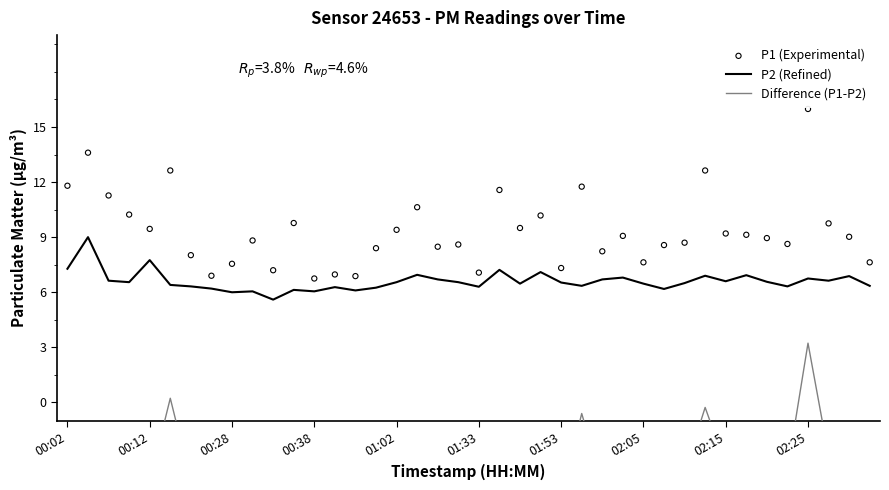

Which series has the largest total across all categories?

P1 (Experimental)